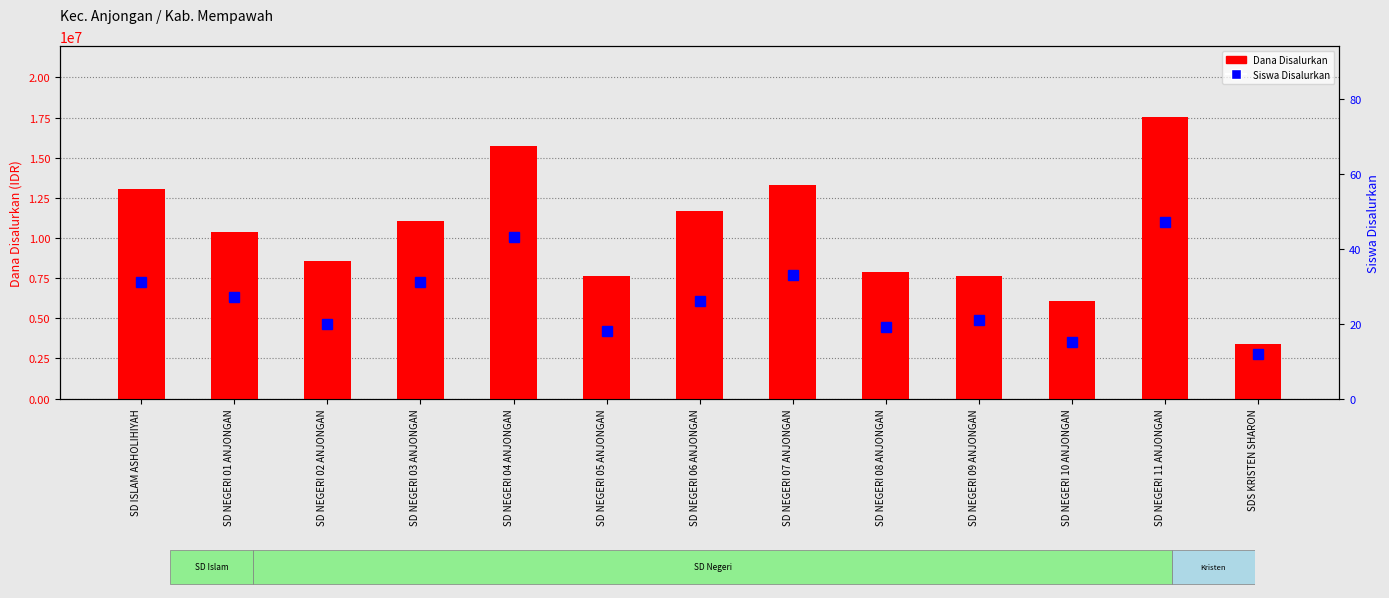

List the series in order of their overall mean, lowest first.

Siswa Disalurkan, Dana Disalurkan